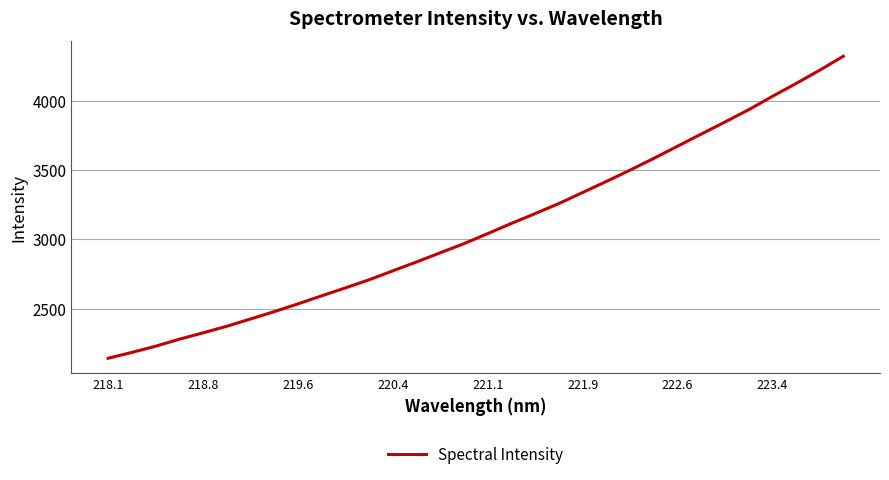

What is the smallest value displayed?

2144.9